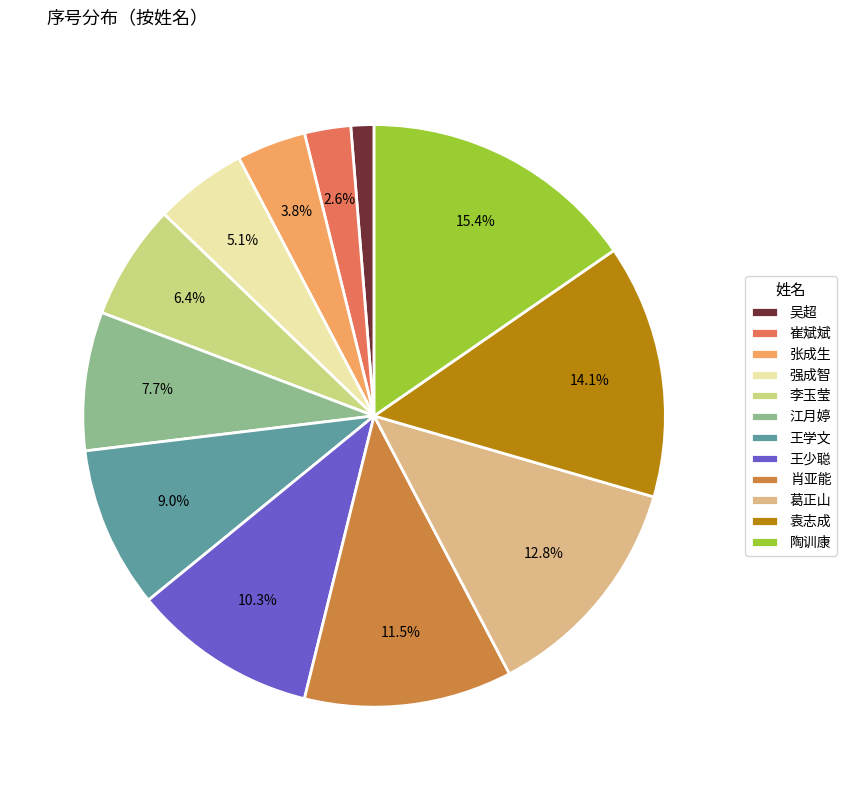

Does 王少聪 represent more than half of the total?

No